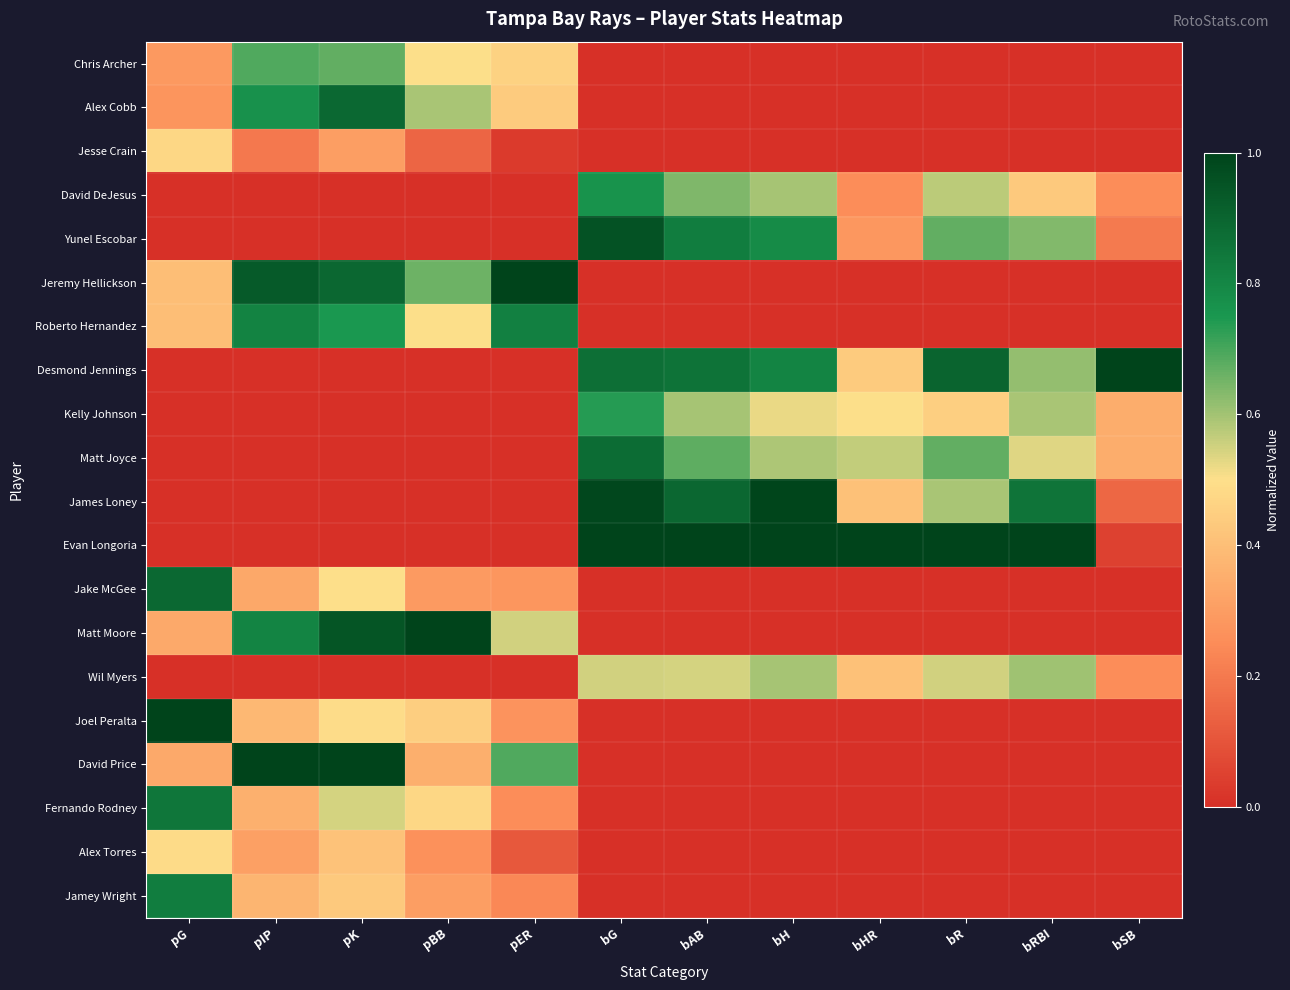

Which label corresponds to the largest value in the chart?

pER